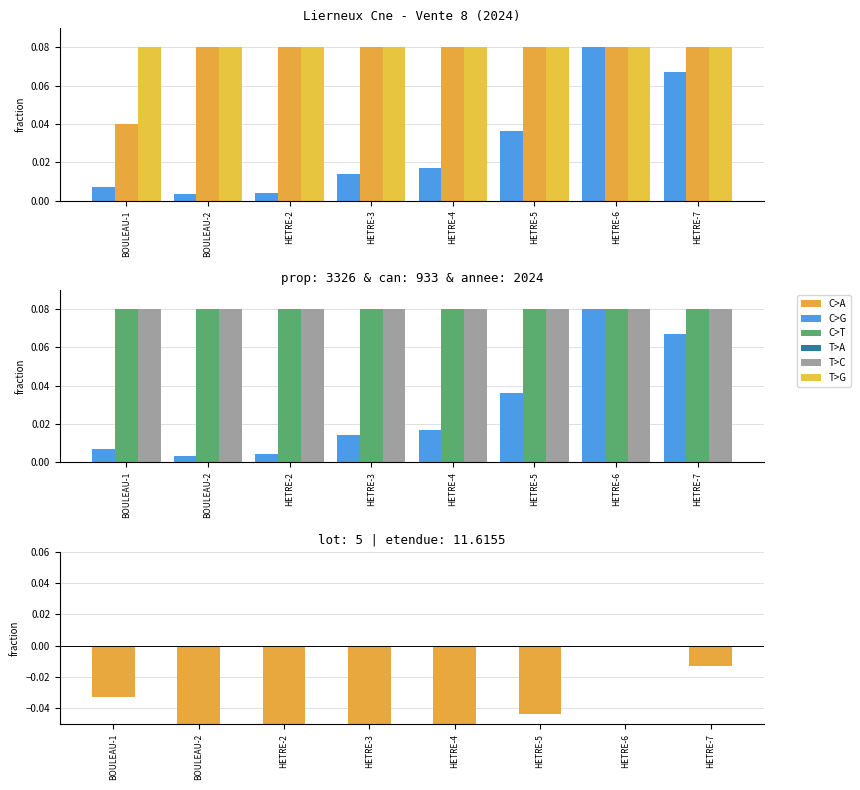

What is the spread (max minus min) of values at BOULEAU-1?

0.1